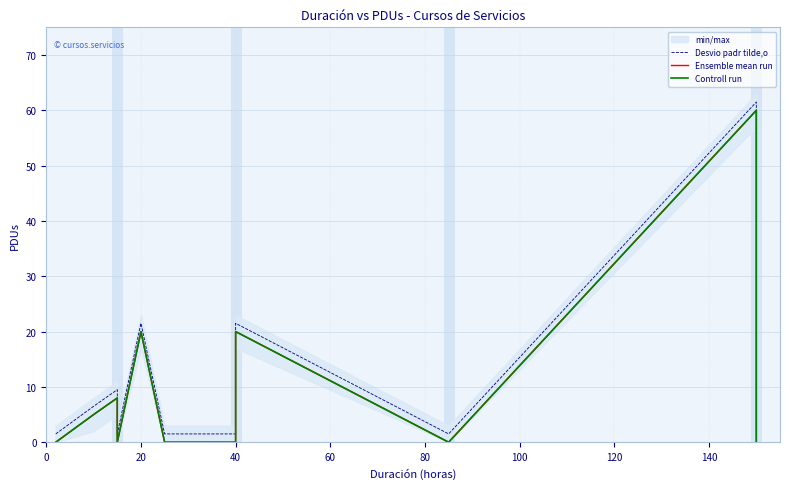

At 140, list the series in order from largest to smallest.

Desvio padr tilde,o, Ensemble mean run, Controll run